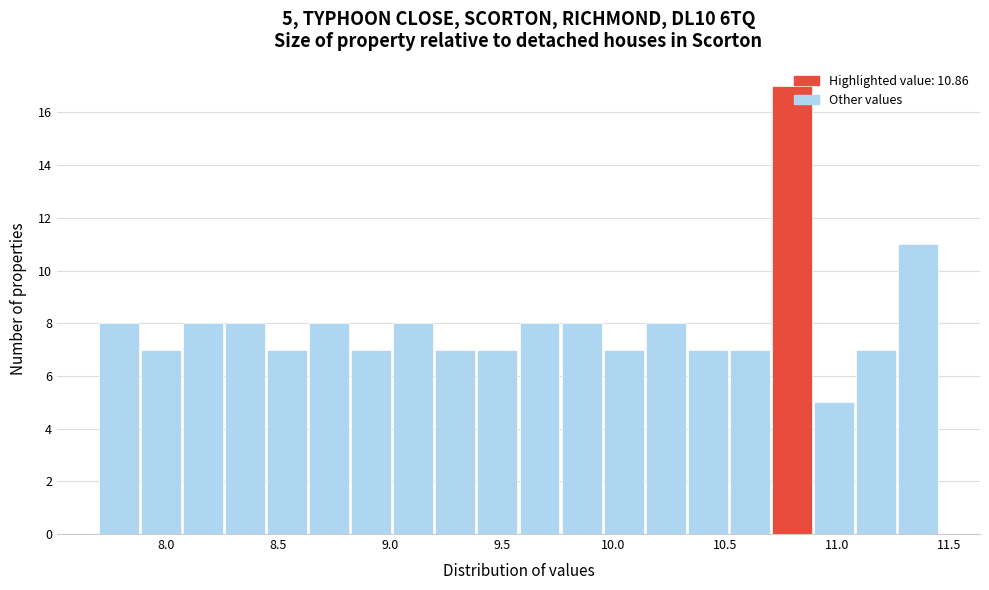

Around what value on the x-axis is the tallest bar? Give the approximate position of its centre, as read against the axis.

10.80